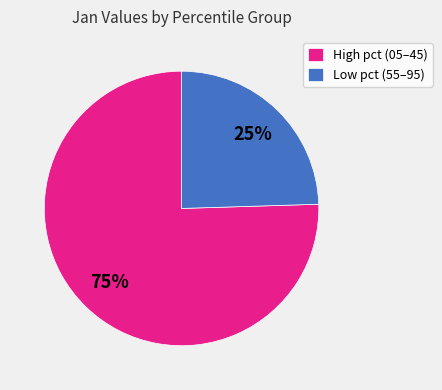

How many segments does this pie chart have?

2